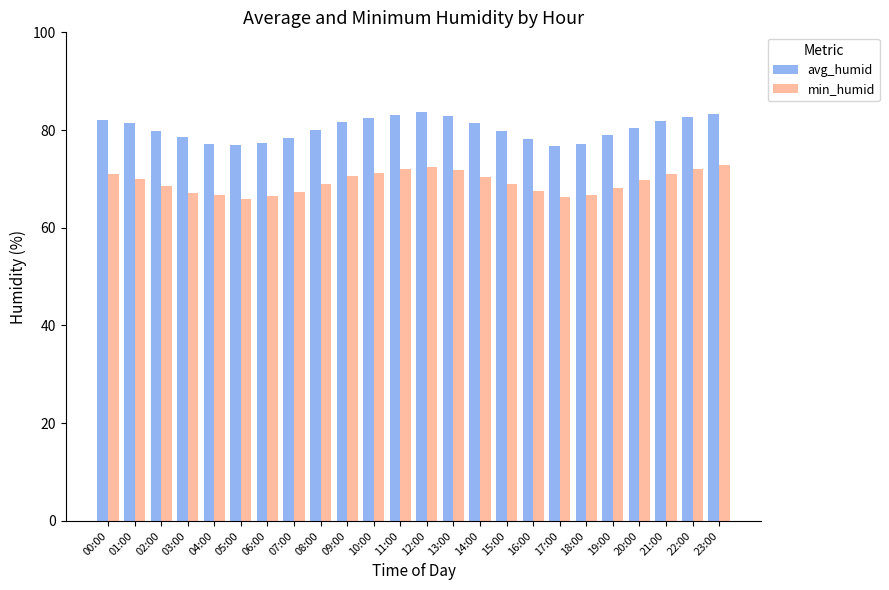

What is the label of the 14th bar from the right?

10:00